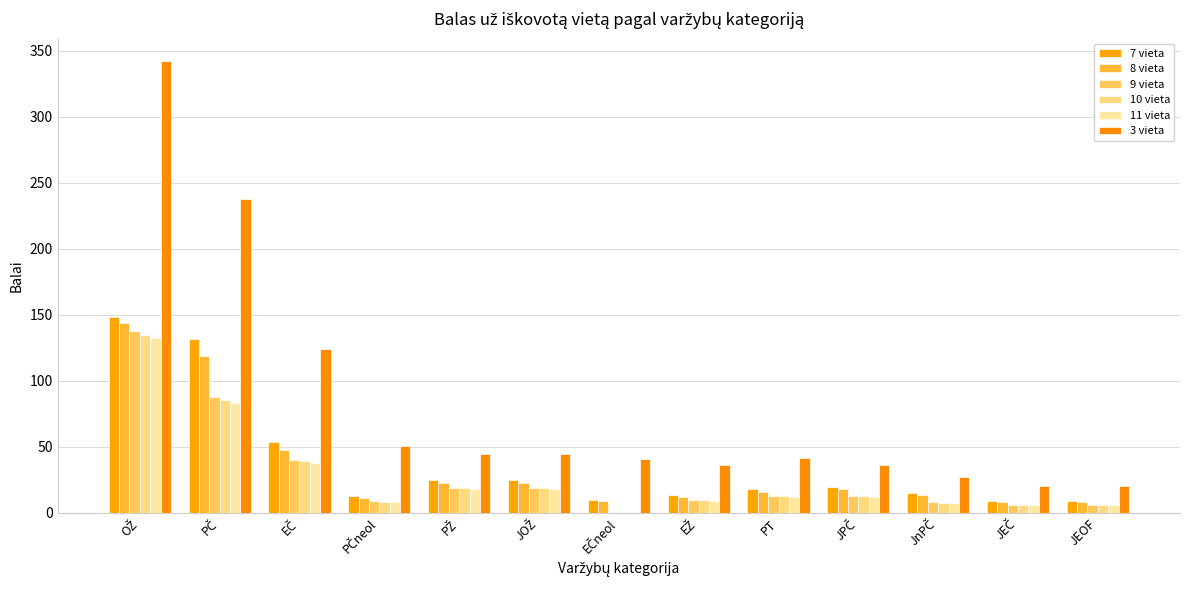

Reading right to left, what are all the values shown in this chart?

7 vieta: JEOF=9.0	JEČ=9.0	JnPČ=15.0	JPČ=20.0	PT=18.0	EŽ=13.5	EČneol=10.0	JOŽ=25.0	PŽ=25.0	PČneol=12.5	EČ=54.0	PČ=132.0	OŽ=148.5
8 vieta: JEOF=8.0	JEČ=8.0	JnPČ=13.5	JPČ=18.0	PT=16.0	EŽ=12.0	EČneol=9.0	JOŽ=22.5	PŽ=22.5	PČneol=11.2	EČ=48.0	PČ=119.0	OŽ=144.0
9 vieta: JEOF=6.0	JEČ=6.0	JnPČ=8.0	JPČ=13.0	PT=13.0	EŽ=10.0	EČneol=0.0	JOŽ=19.0	PŽ=19.0	PČneol=9.0	EČ=40.0	PČ=88.0	OŽ=137.7
10 vieta: JEOF=5.8	JEČ=5.8	JnPČ=7.7	JPČ=12.7	PT=12.7	EŽ=9.7	EČneol=0.0	JOŽ=18.7	PŽ=18.7	PČneol=8.6	EČ=39.0	PČ=85.8	OŽ=134.9
11 vieta: JEOF=5.7	JEČ=5.7	JnPČ=7.5	JPČ=12.3	PT=12.3	EŽ=9.3	EČneol=0.0	JOŽ=18.4	PŽ=18.4	PČneol=8.2	EČ=38.0	PČ=83.5	OŽ=132.2
3 vieta: JEOF=20.6	JEČ=20.6	JnPČ=27.0	JPČ=36.0	PT=41.3	EŽ=36.0	EČneol=40.6	JOŽ=45.0	PŽ=45.0	PČneol=50.8	EČ=123.8	PČ=238.0	OŽ=342.1